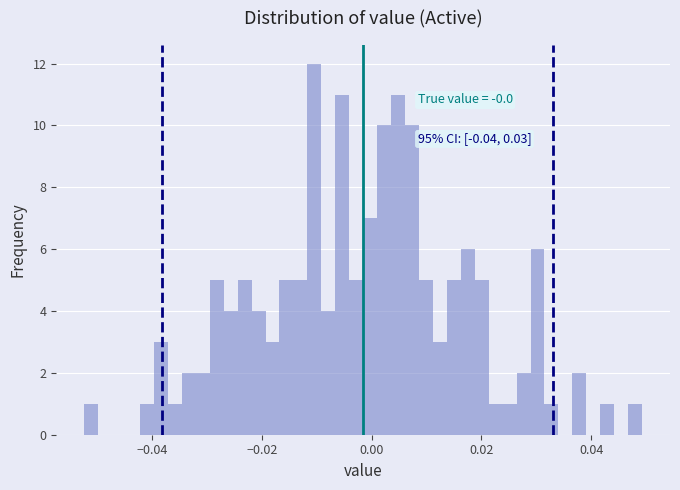

Read against the x-axis, roughly where is the centre of the tallest bar?

-0.010